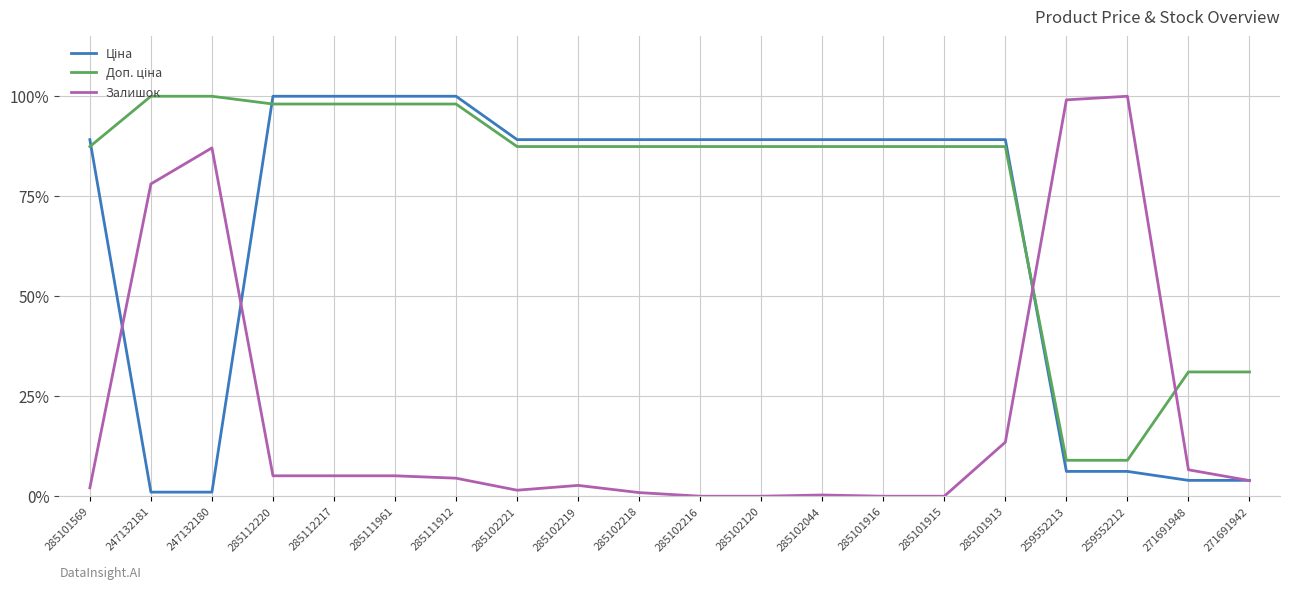

How many lines are shown in the chart?

3